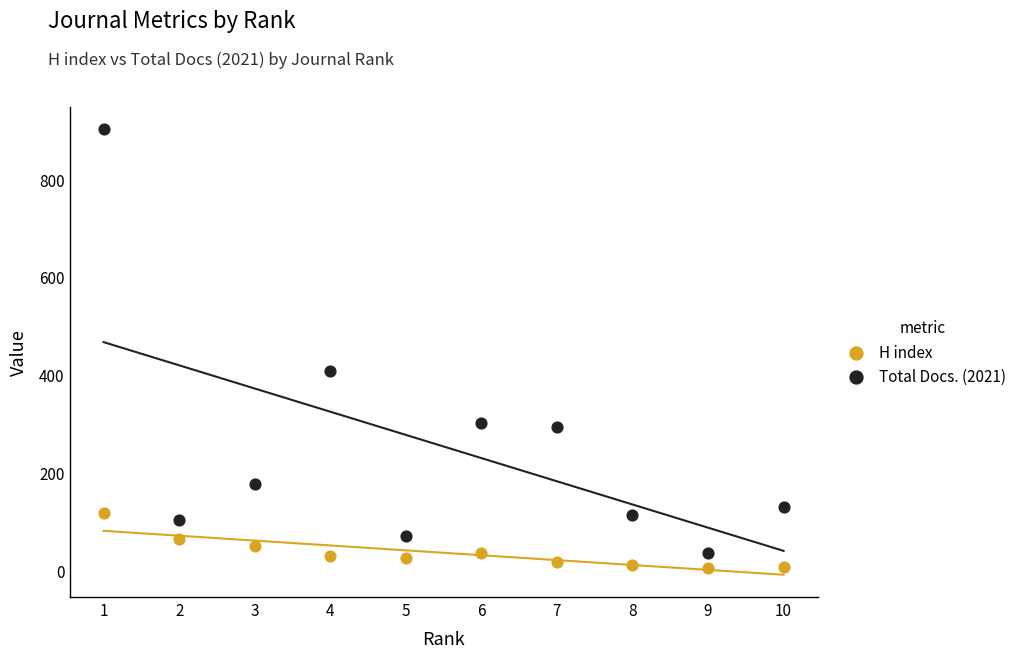

Which series contains the highest Y value?

Total Docs. (2021)